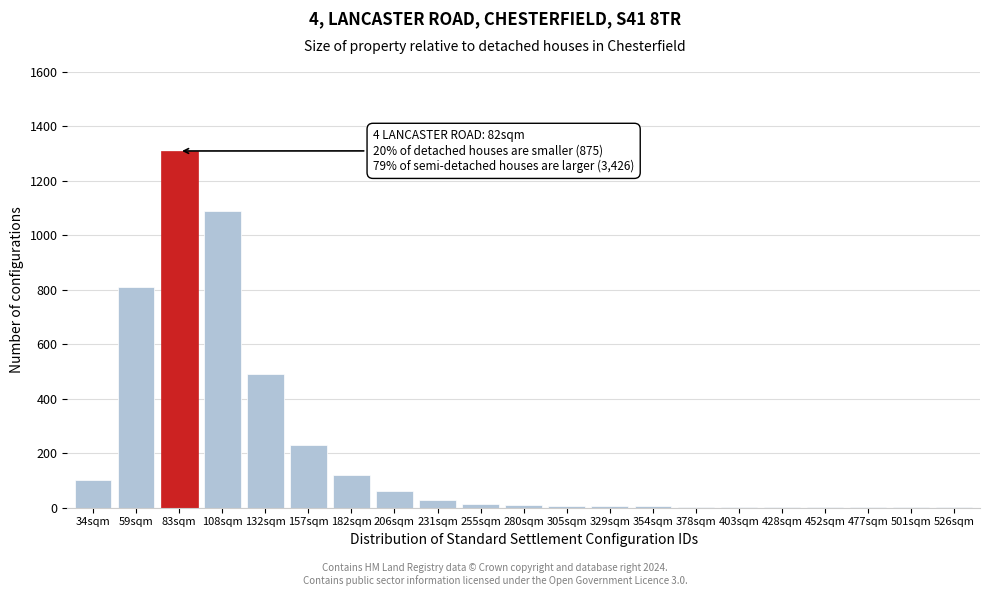

Is it true that the value at 108sqm is 1090?

True